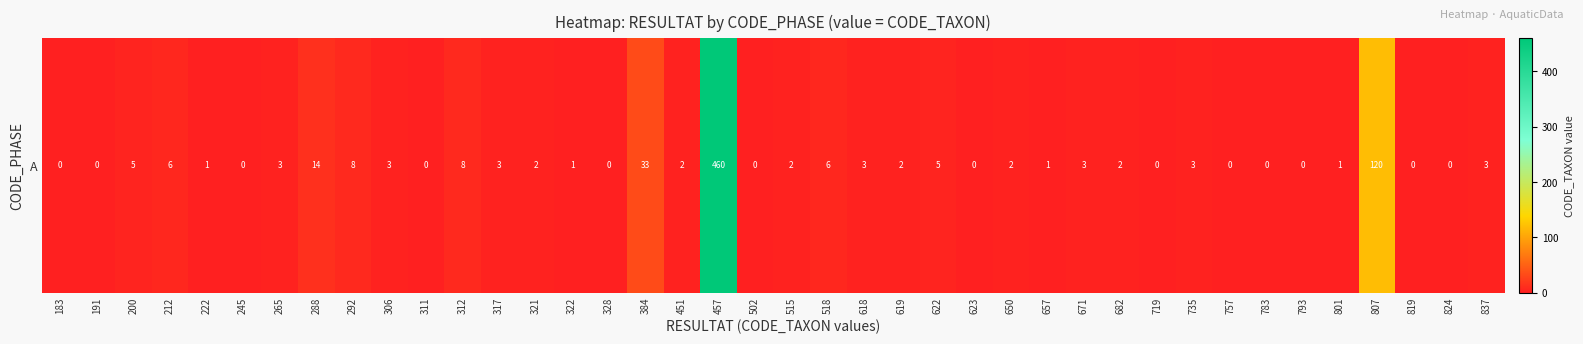

What is the maximum value shown in the chart?

460